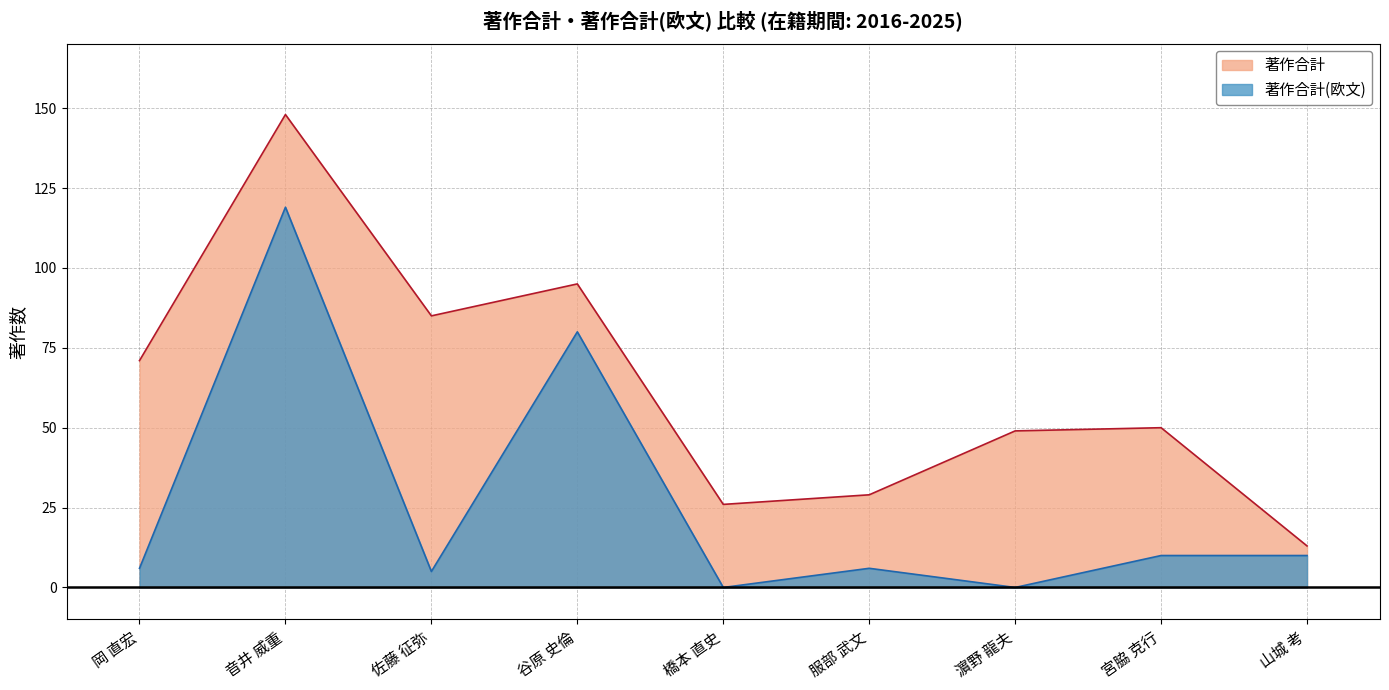

List the series in order of their overall mean, highest first.

著作合計, 著作合計(欧文)